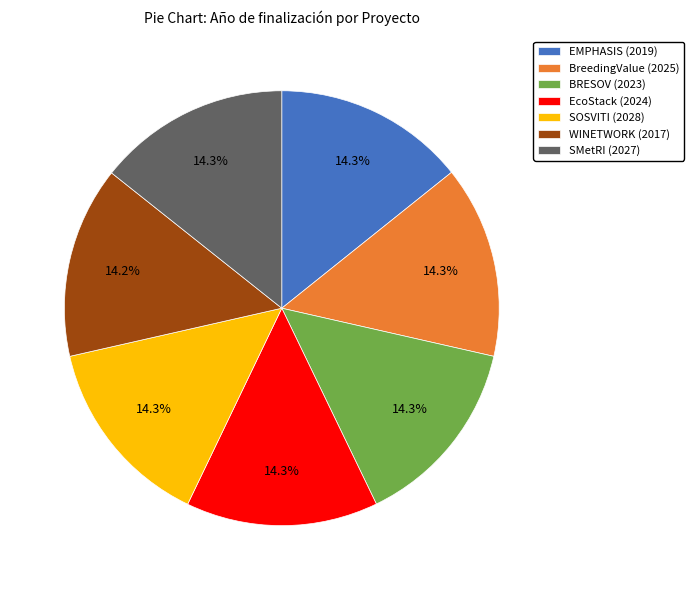

What percentage is the BRESOV (2023) slice, to the nearest percent?

14%